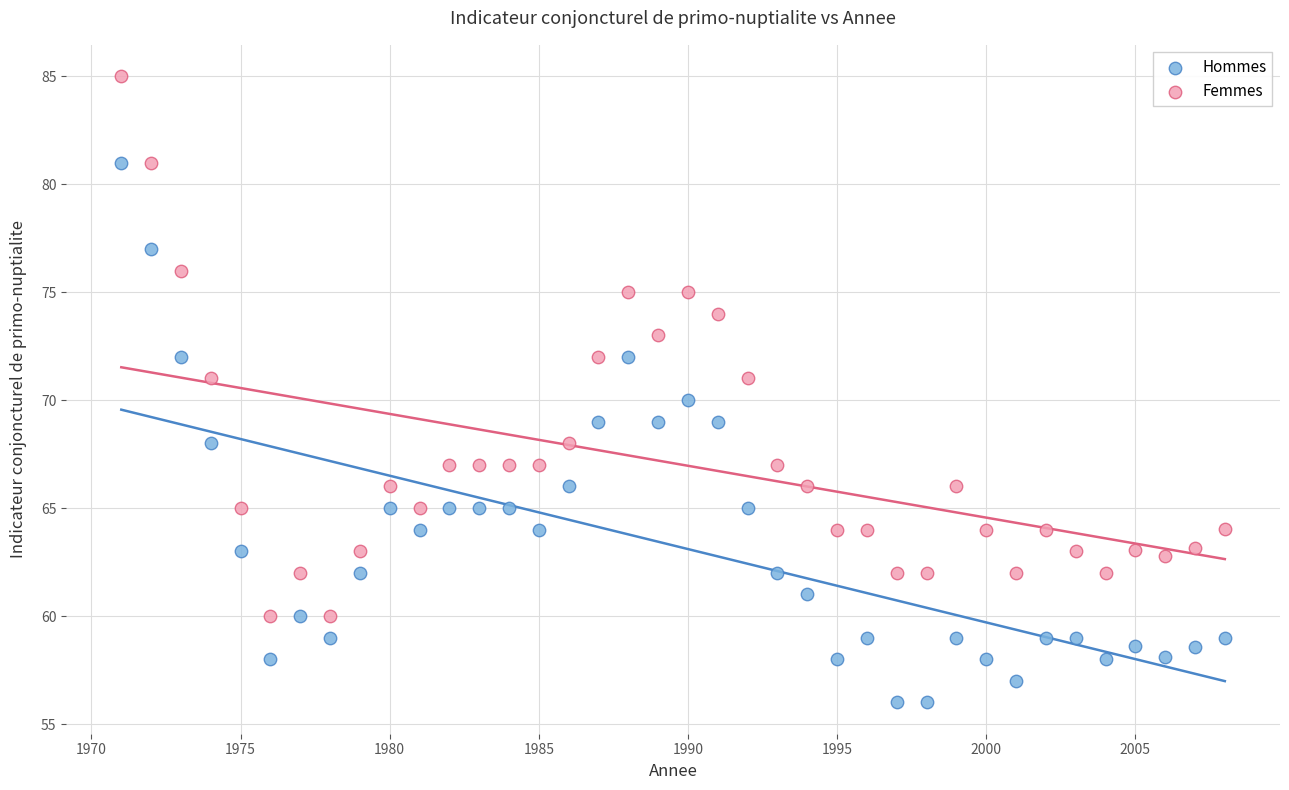

Which series reaches the maximum Y coordinate?

Femmes